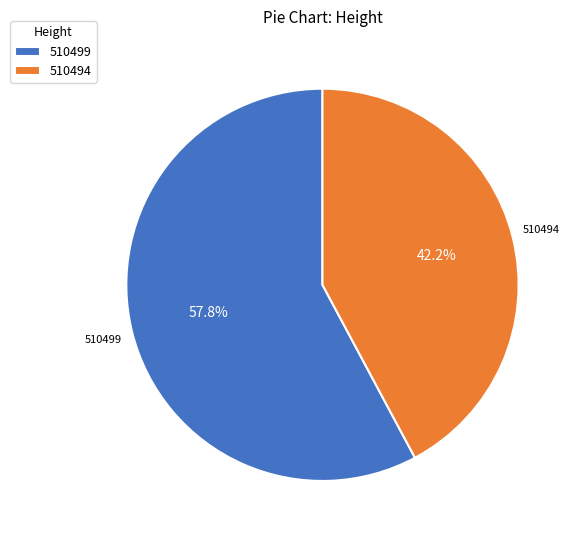

Which category has the biggest portion of the pie?

510499